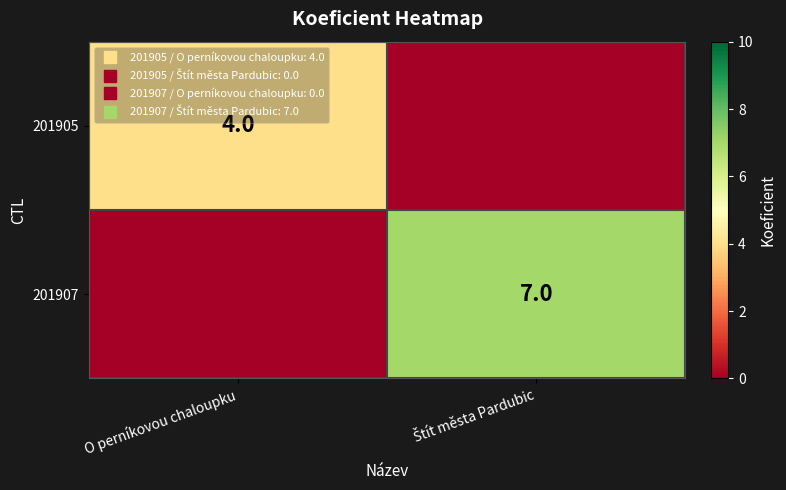

Which series has the largest total across all categories?

201907